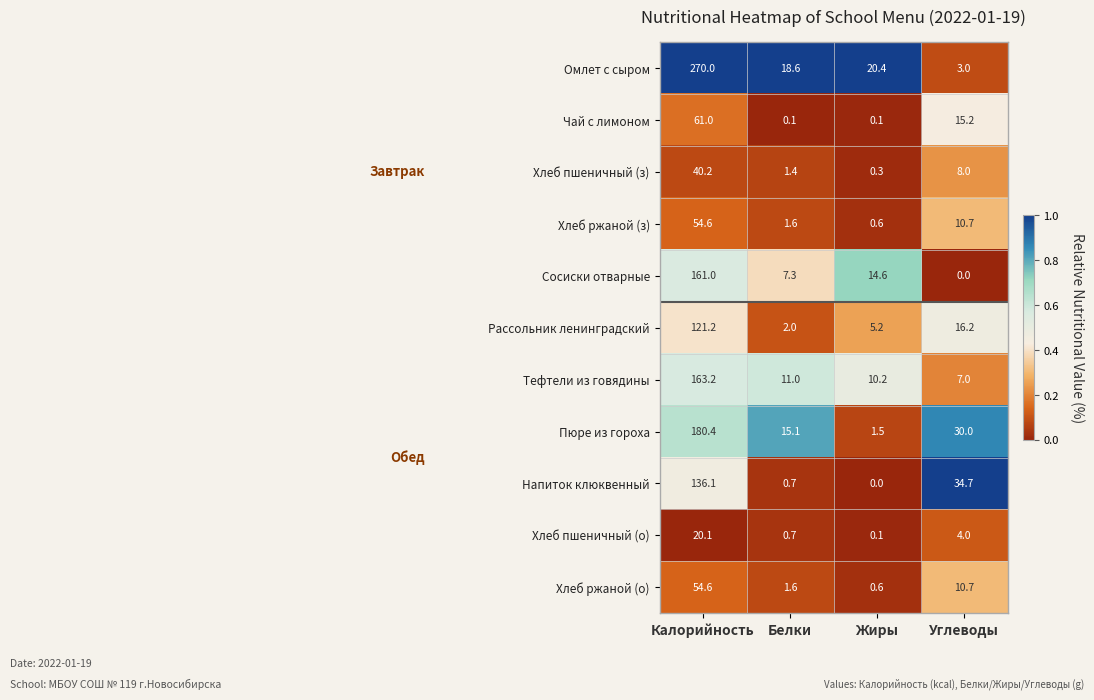

List the labels in order of Хлеб ржаной (з) value, largest first.

Калорийность, Углеводы, Белки, Жиры